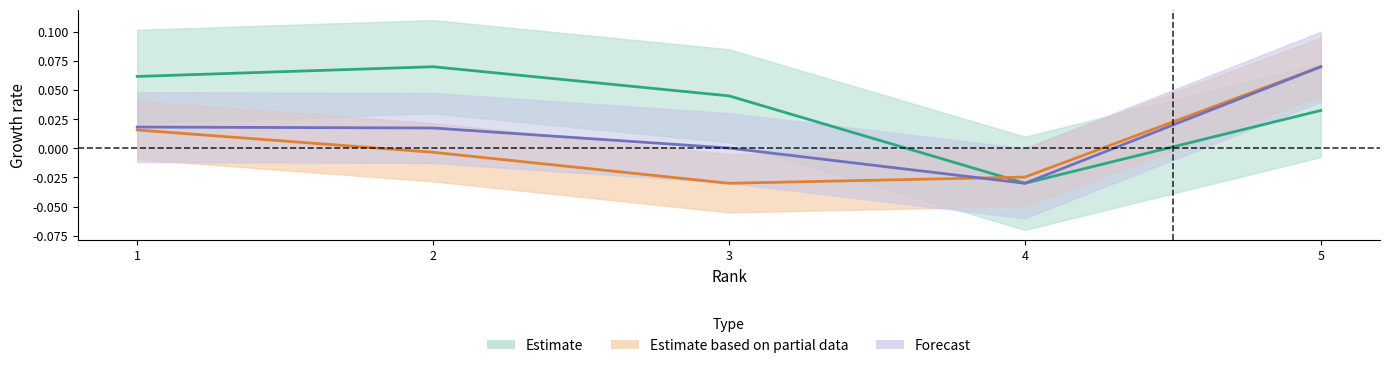

What is the difference between the maximum and second lowest values in the Total Docs. (3years) series?

0.1